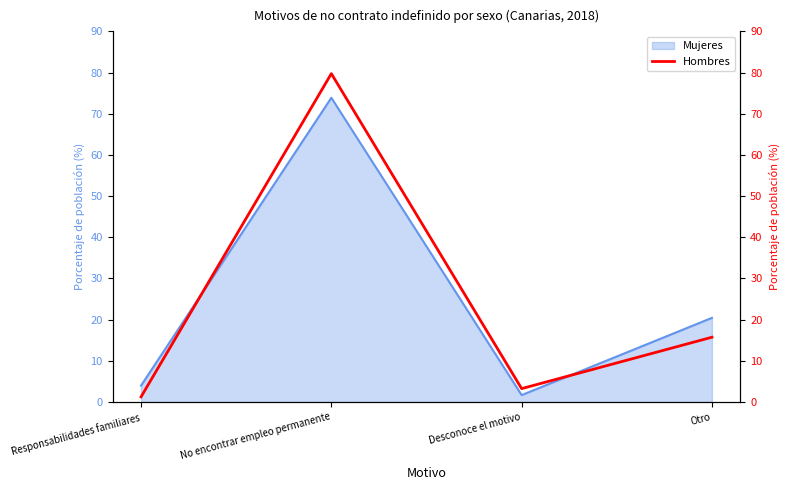

What is the label of the 4th point from the right?

Responsabilidades familiares